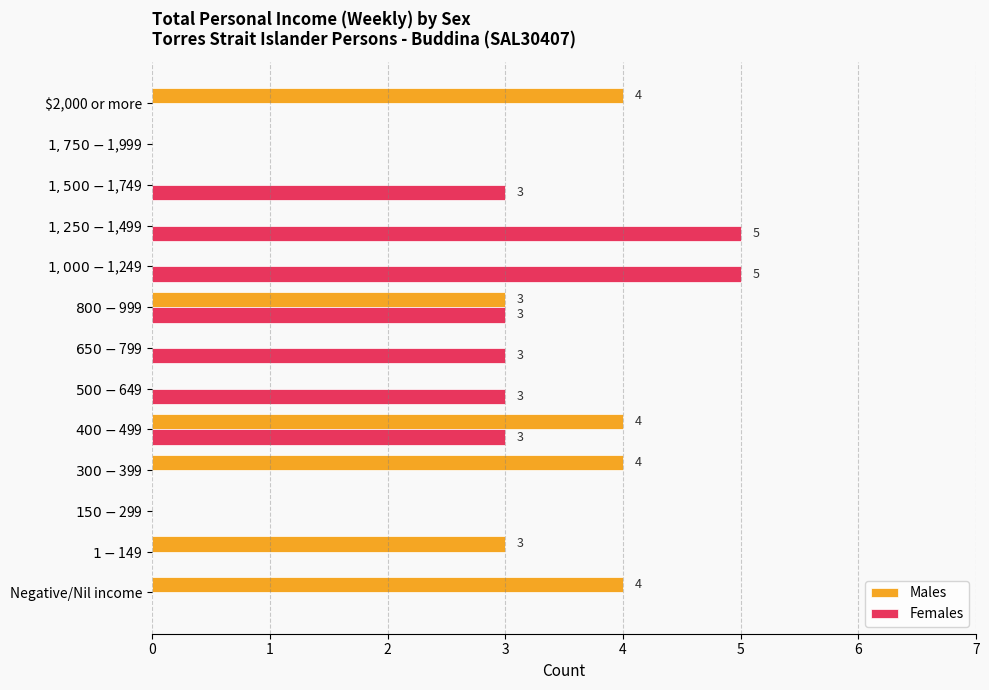

At which category is the sum across all series the highest?

$400-$499